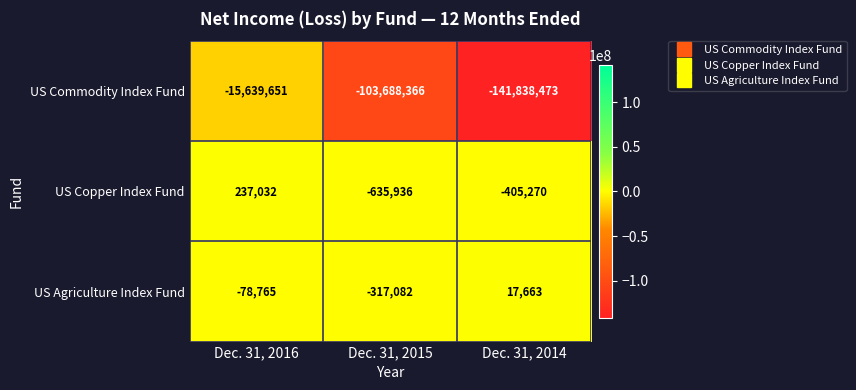

Reading left to right, extract all data points from this chart.

US Commodity Index Fund: Dec. 31, 2016=-15639651	Dec. 31, 2015=-103688366	Dec. 31, 2014=-141838473
US Copper Index Fund: Dec. 31, 2016=237032	Dec. 31, 2015=-635936	Dec. 31, 2014=-405270
US Agriculture Index Fund: Dec. 31, 2016=-78765	Dec. 31, 2015=-317082	Dec. 31, 2014=17663